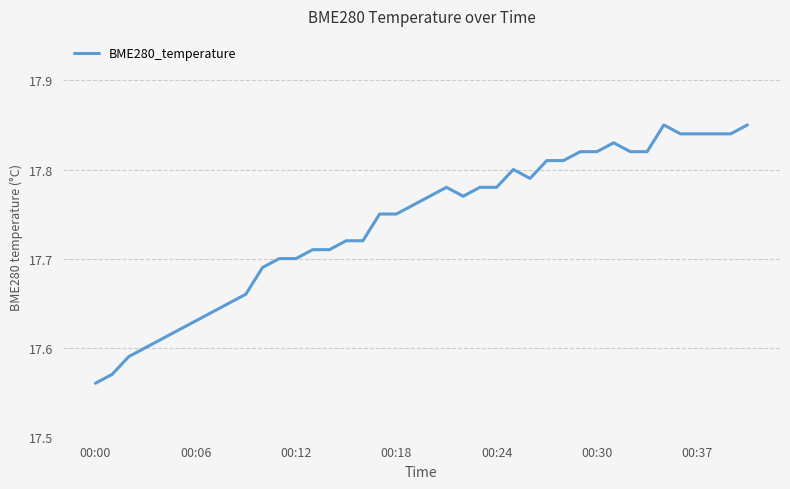

At which label is the value closest to 17?

00:00